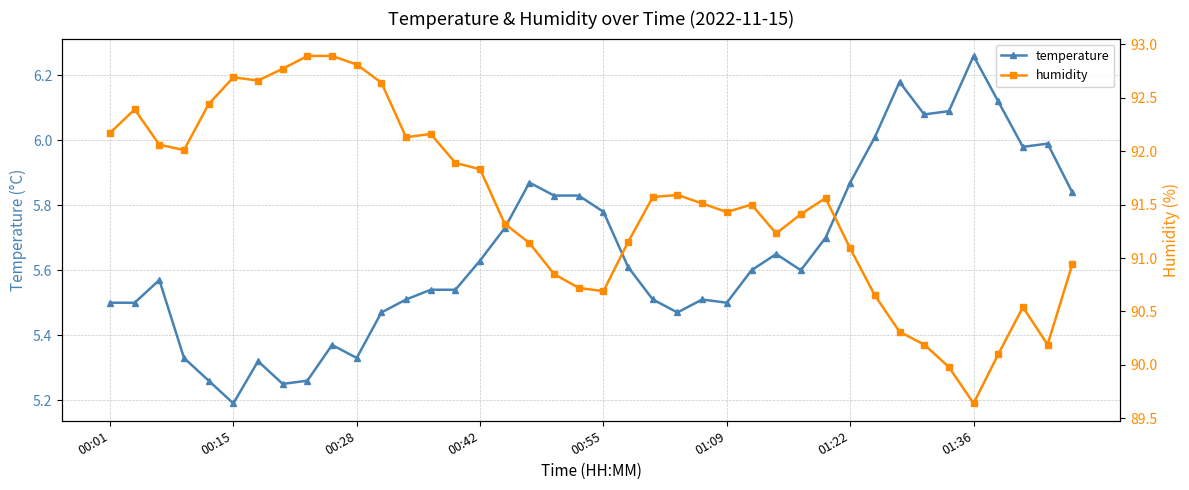

At which label is temperature closest to 5?

00:15